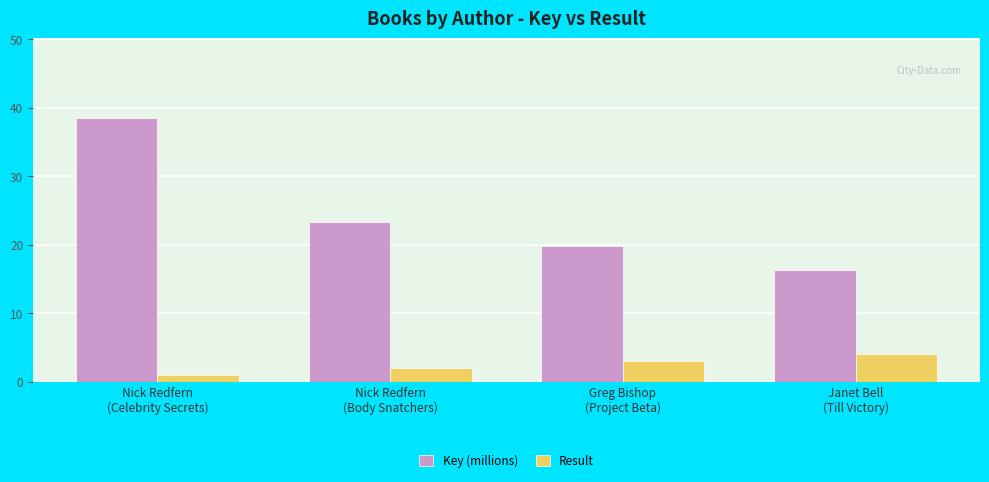

Which label corresponds to the largest value in the chart?

Nick Redfern
(Celebrity Secrets)